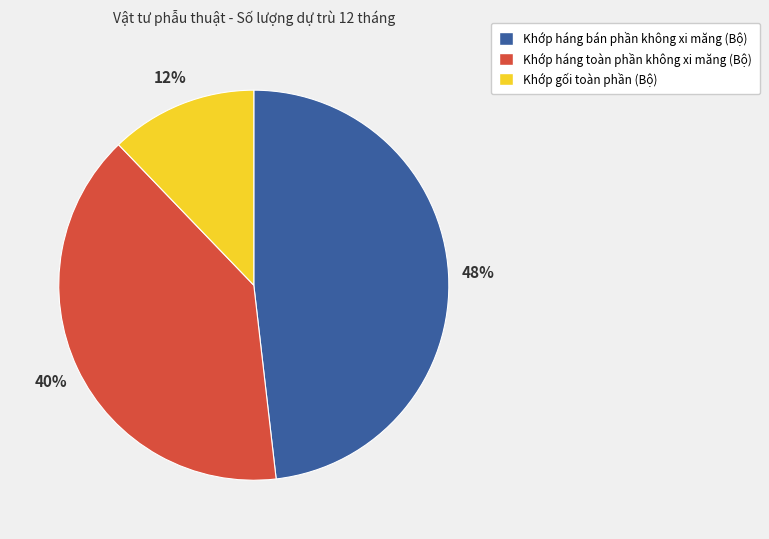

Does any single category account for the majority?

No